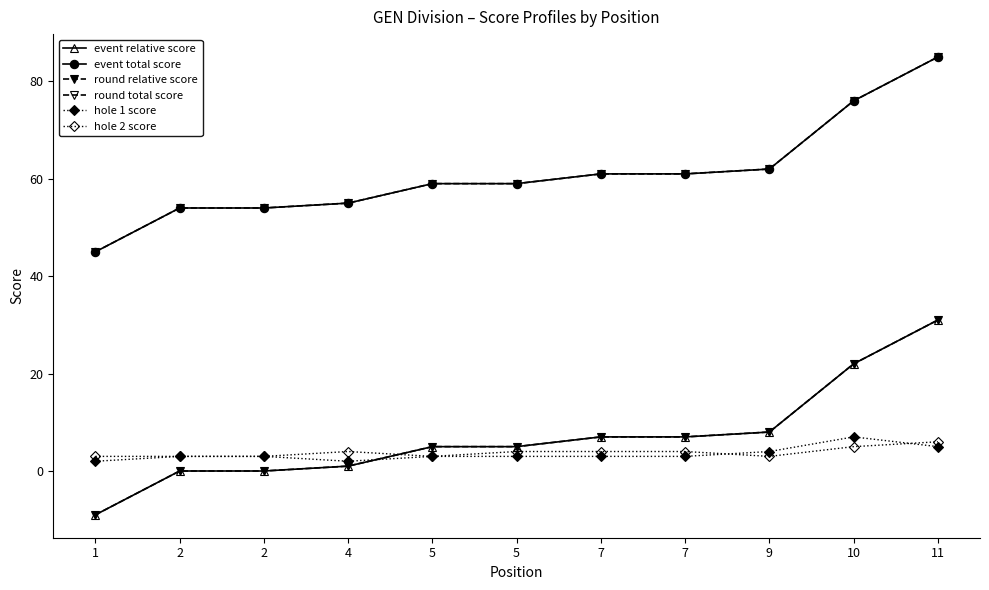

How many times do hole 2 score and hole 1 score cross each other?

2